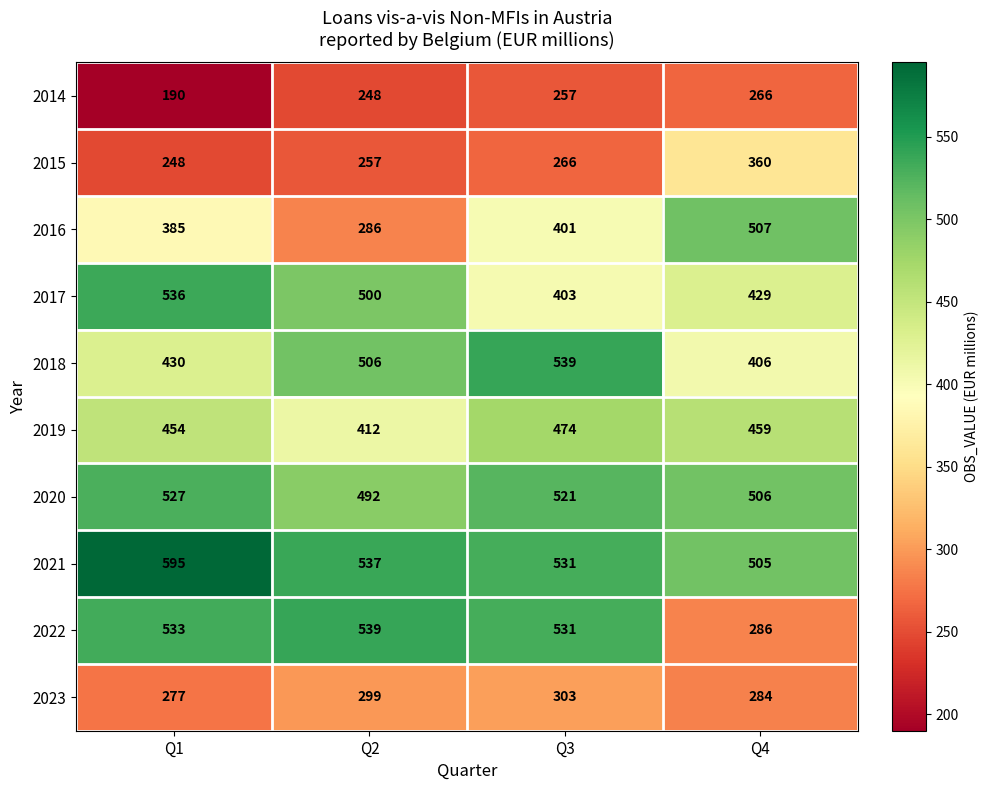

List the labels in order of 2014 value, largest first.

Q4, Q3, Q2, Q1